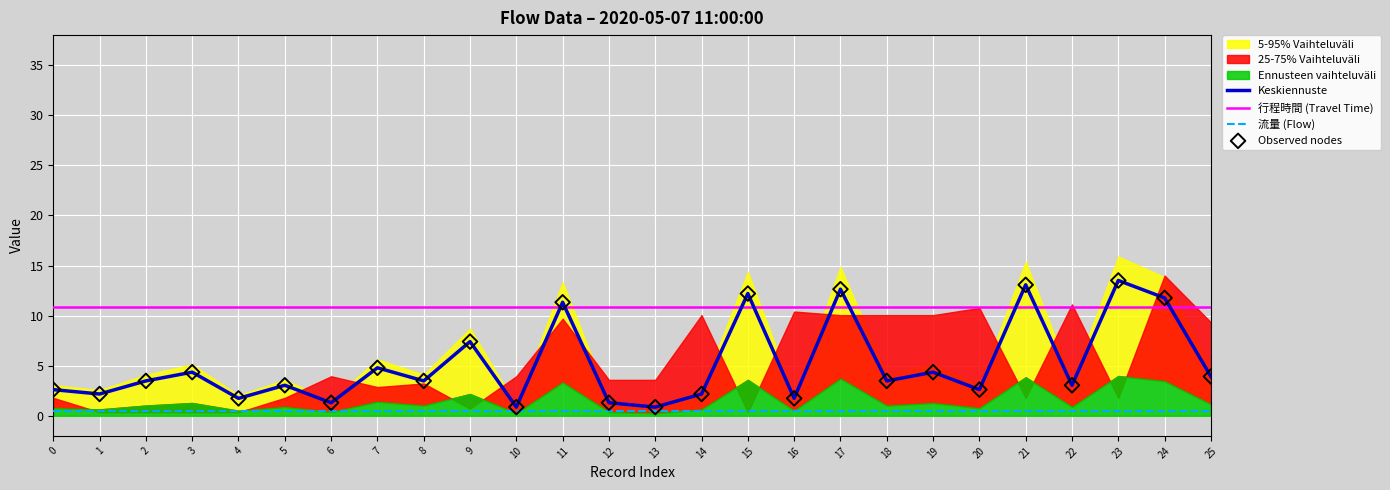

What is the total value across all series at 17?

36.7